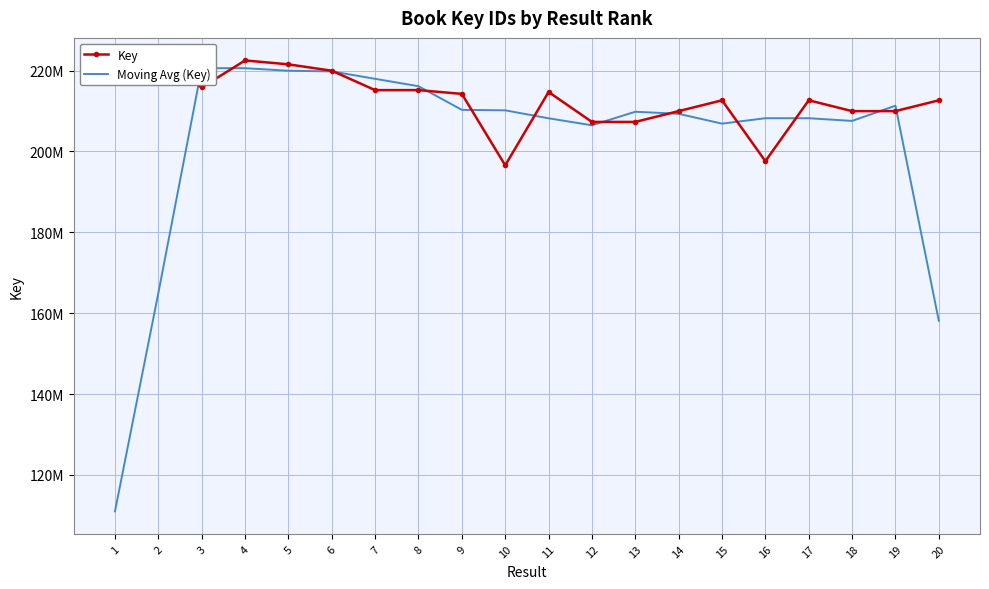

What is the value of the Key point at the 1st from the left?

221587191.0